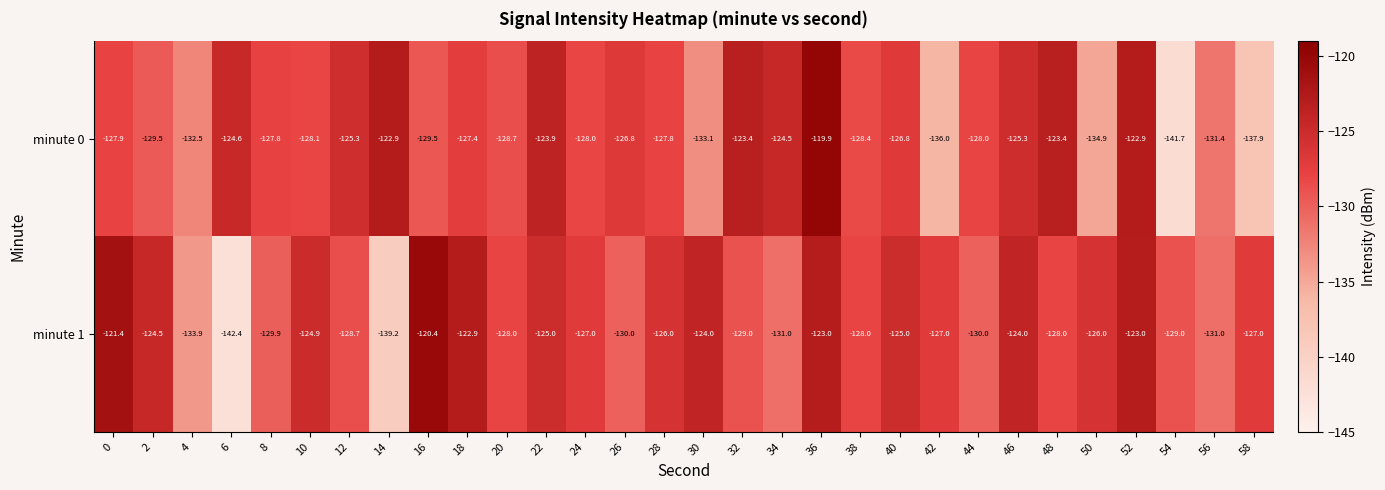

The minute 0 series shows -41.3 at 36. True or false?

False